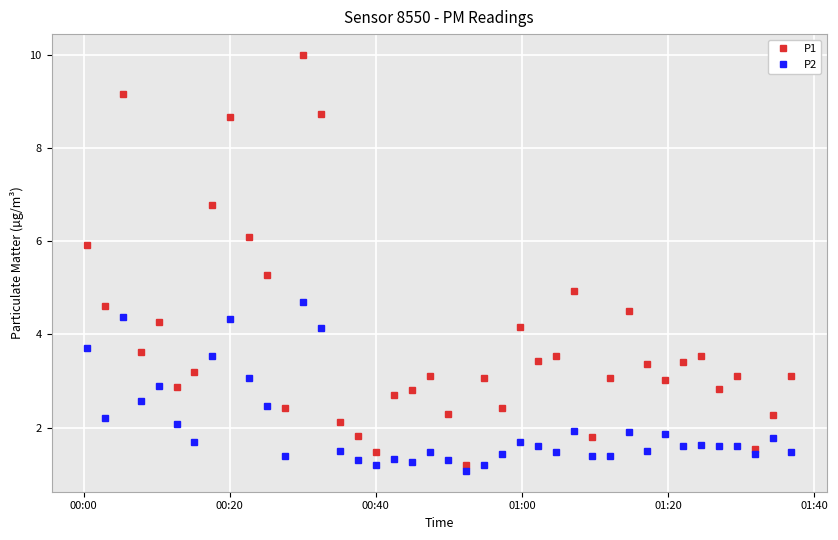

What is the sum of all P2 values?

82.1